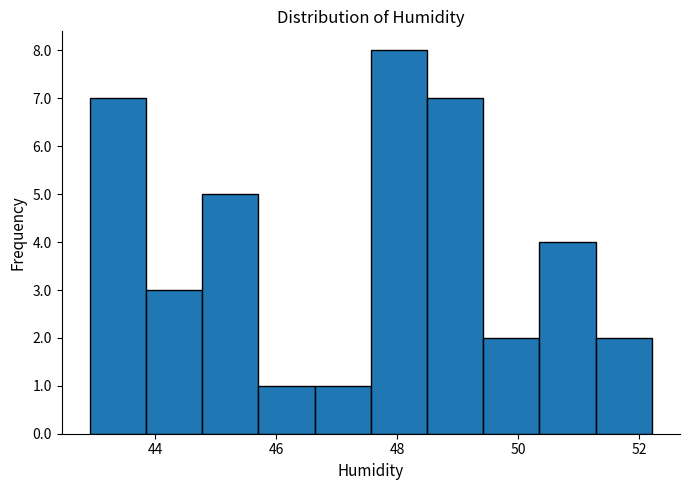

What is the height of the bar covering 44.8 to 45.8 on the x-axis? Neither the bar edges nor the heights are printed on the chart, so give them approximately, as read against the axes.

5